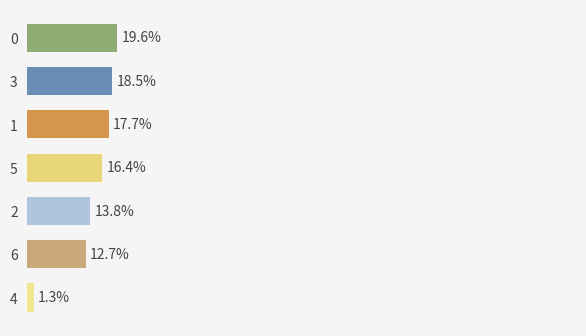

Are the bars horizontal?

Yes